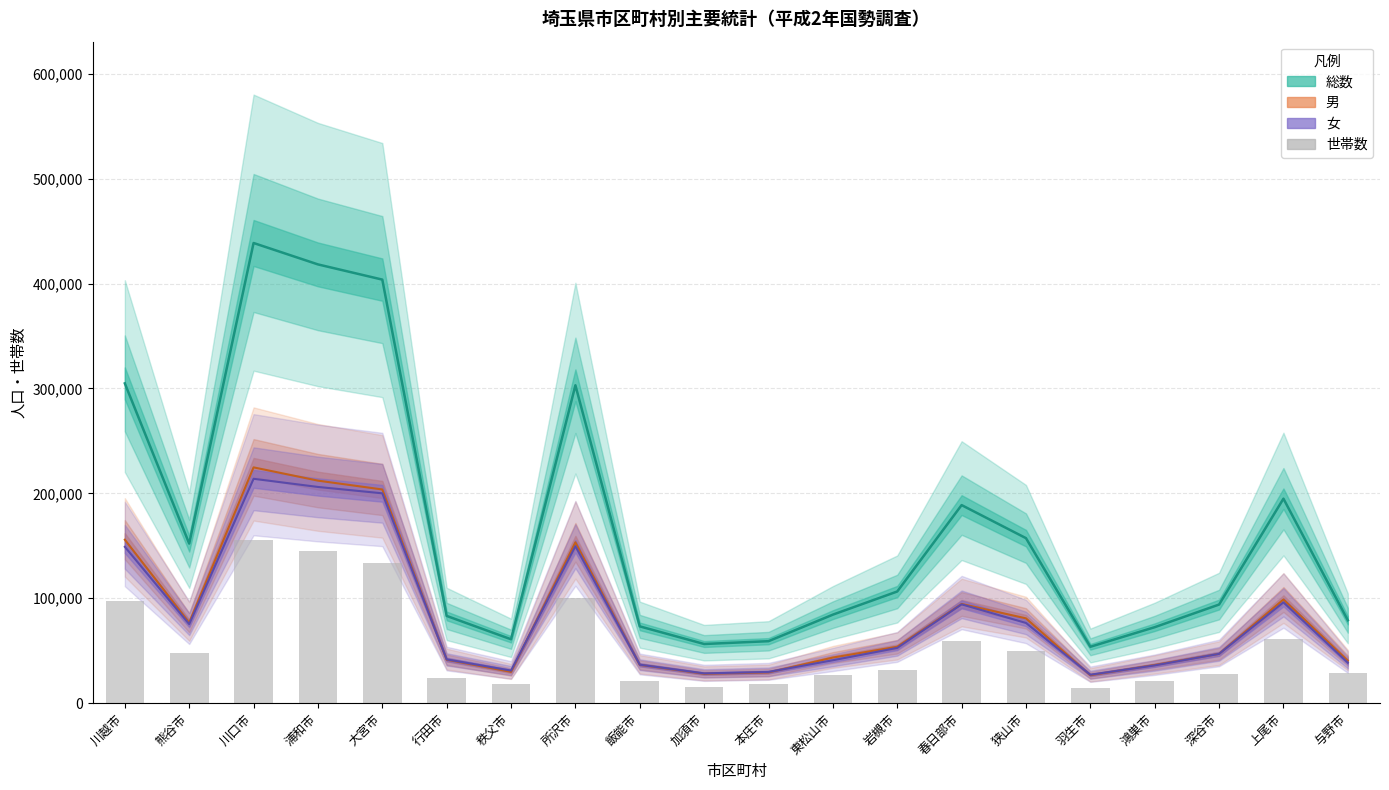

How many categories are shown in the chart?

20